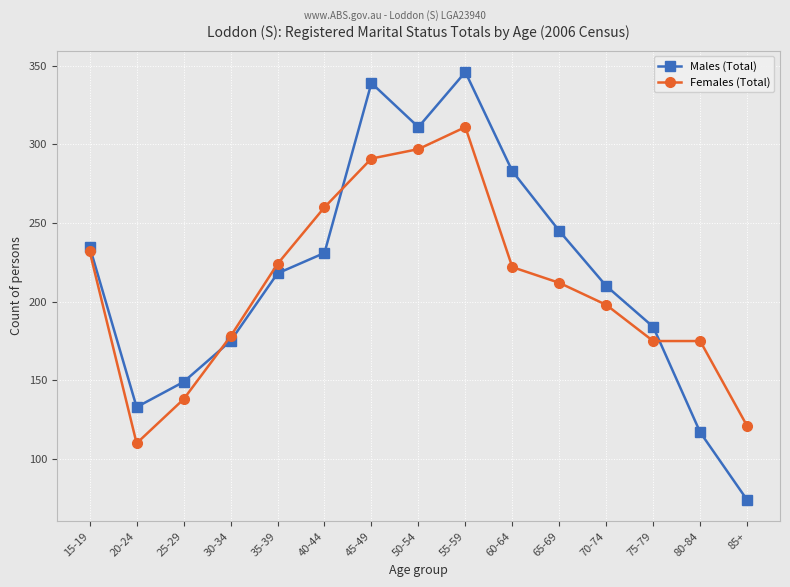

Where is Females (Total) nearest to the value 210?

65-69